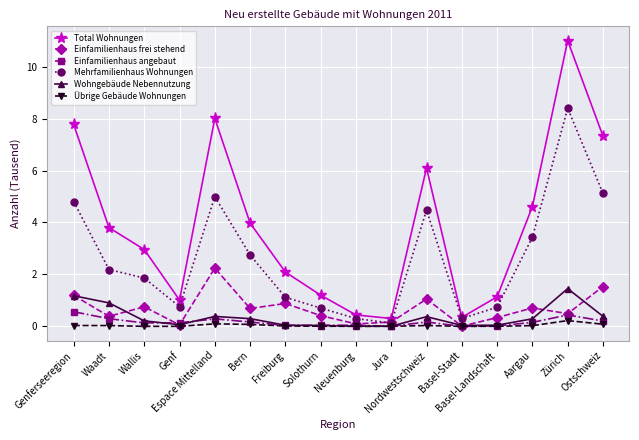

Which category has the highest value across all series?

Zürich